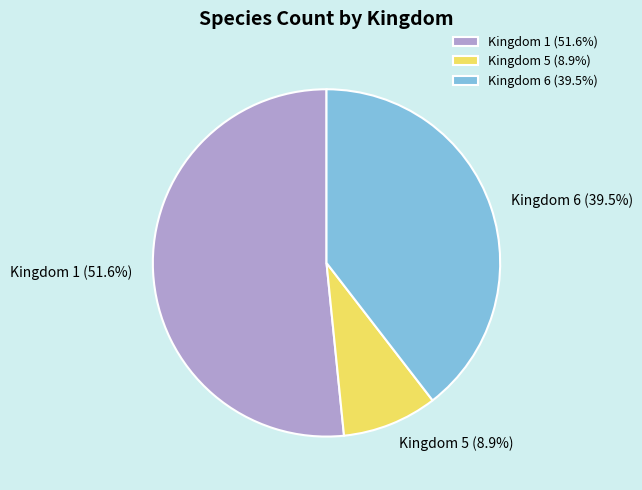

What is the largest slice in the pie chart?

Kingdom 1 (51.6%)